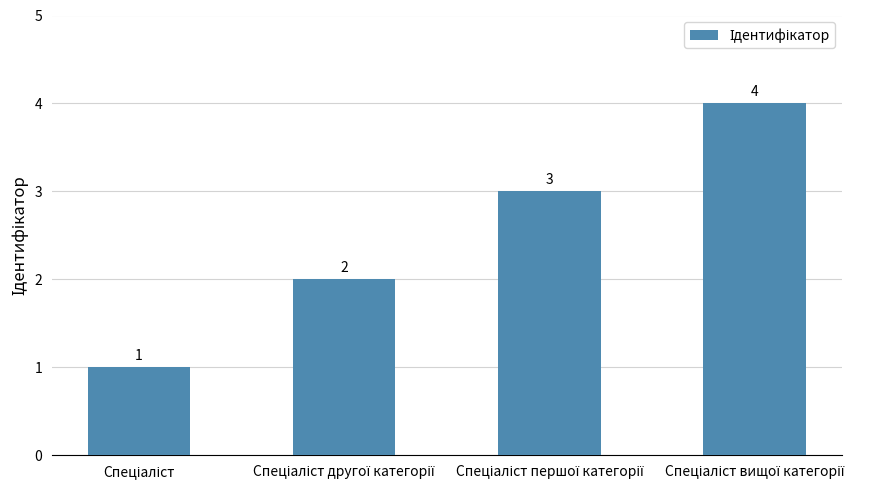

Count the values in the range 2 to 4.

3